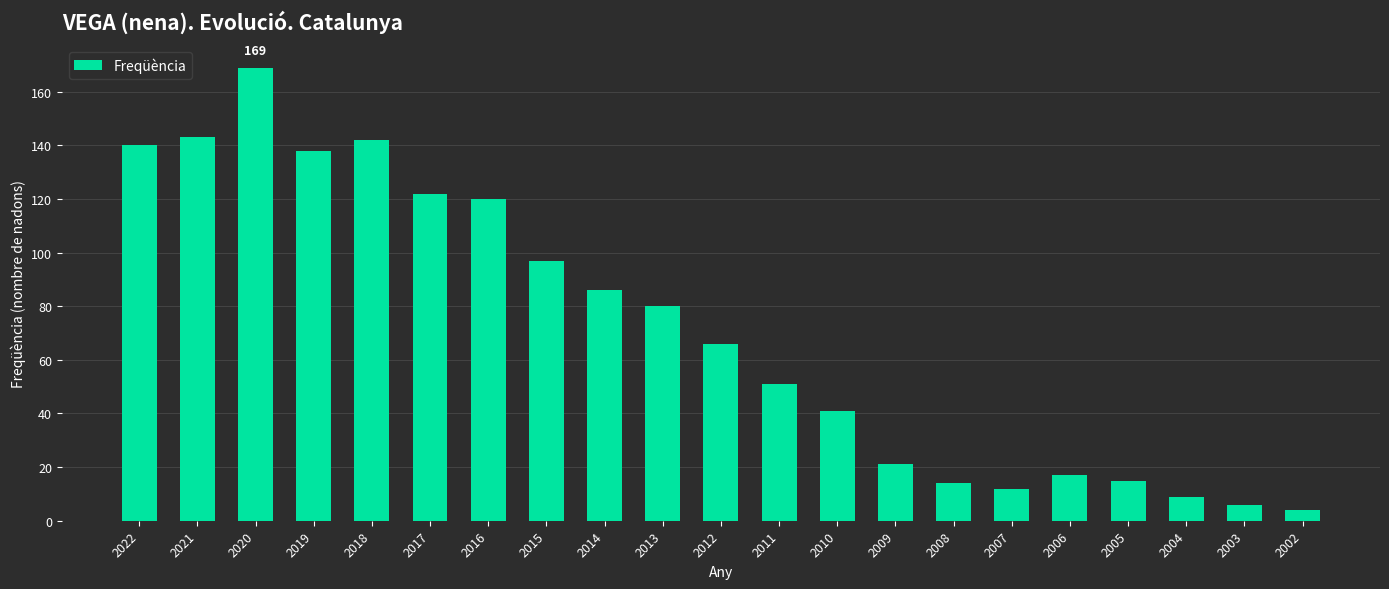

Which category has the highest value across all series?

2020